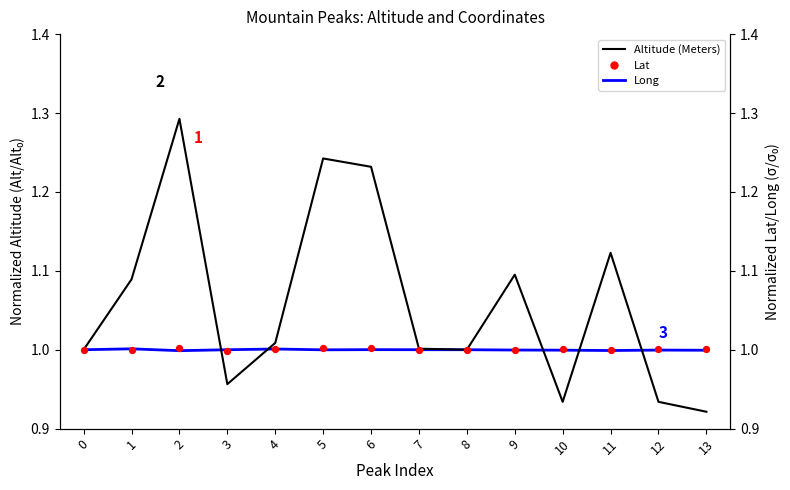

What are all the series names shown in the legend?

Altitude (Meters), Long, Lat